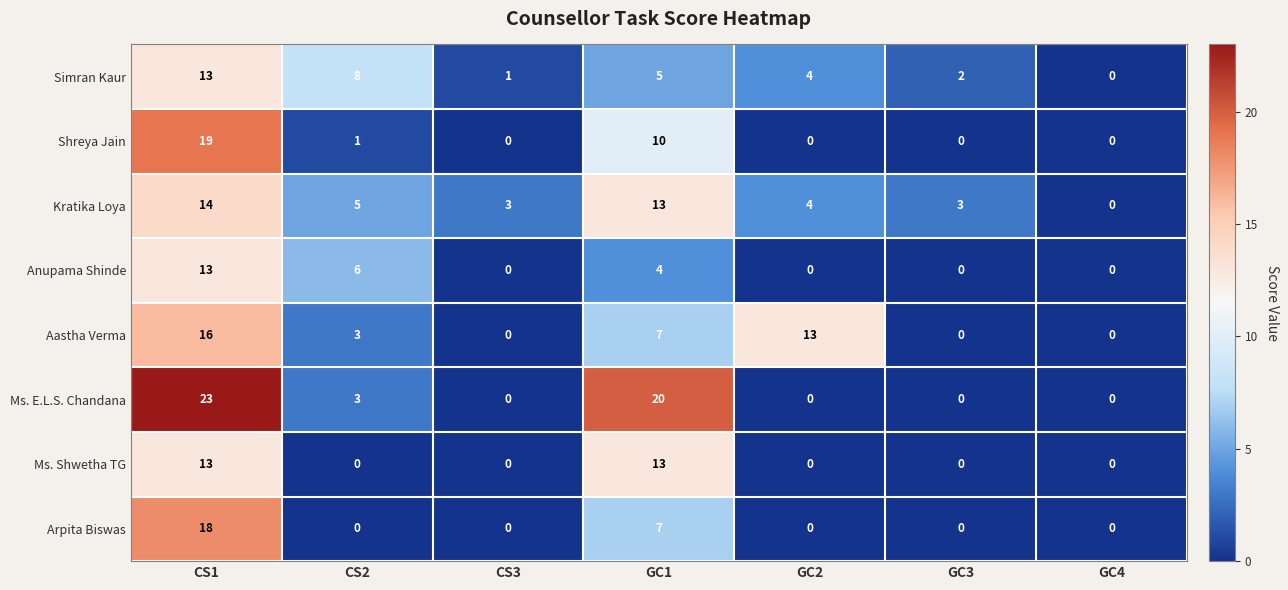

What is the total value across all series at CS2?

26